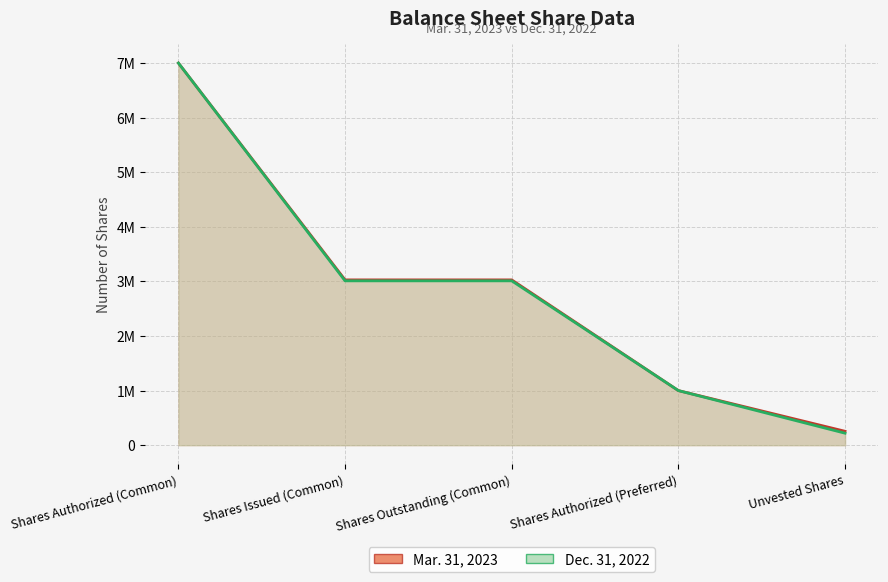

Reading left to right, transcribe all the data shown in this chart.

Mar. 31, 2023: 7000000	3027738	3027738	1000000	254558
Dec. 31, 2022: 7000000	3010457	3010457	1000000	219459